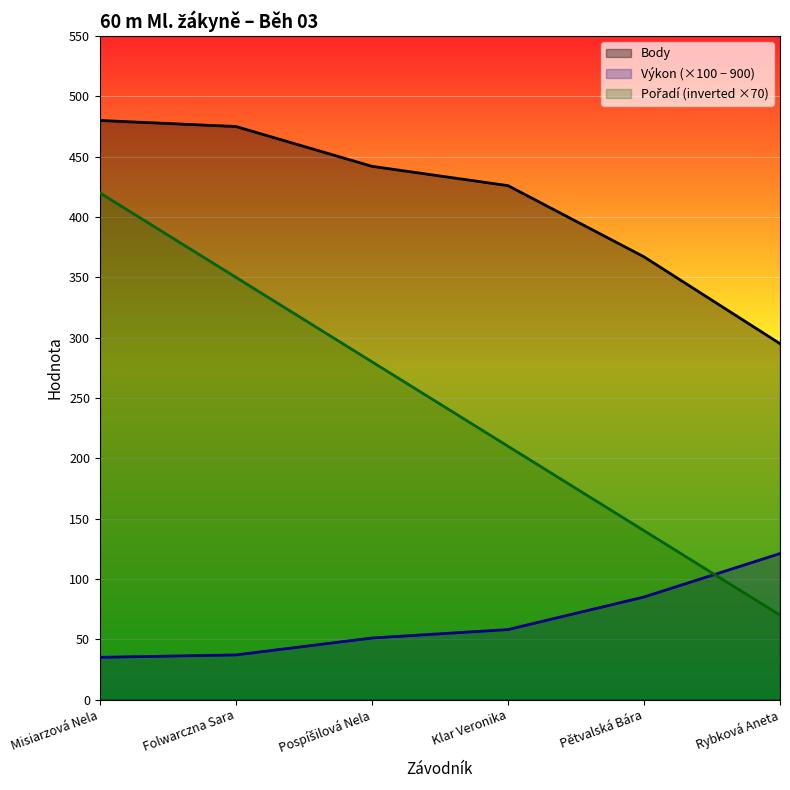

Read the Výkon (×100 − 900) value at Folwarczna Sara.

37.0